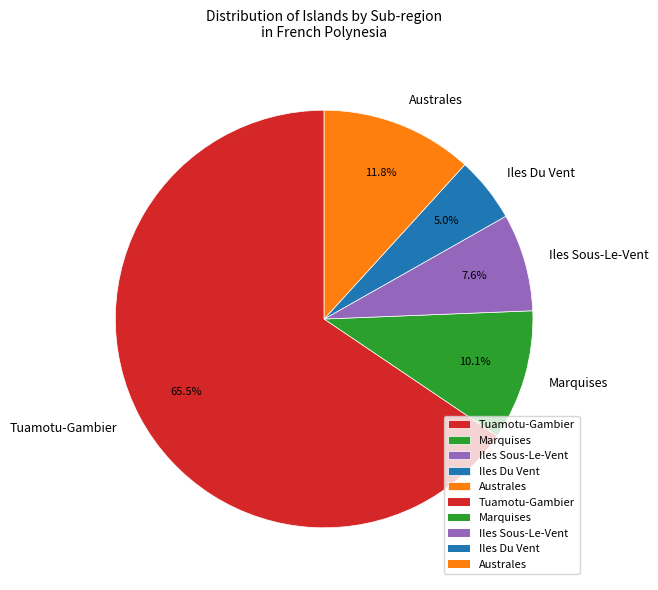

What percentage is the Marquises slice, to the nearest percent?

10%